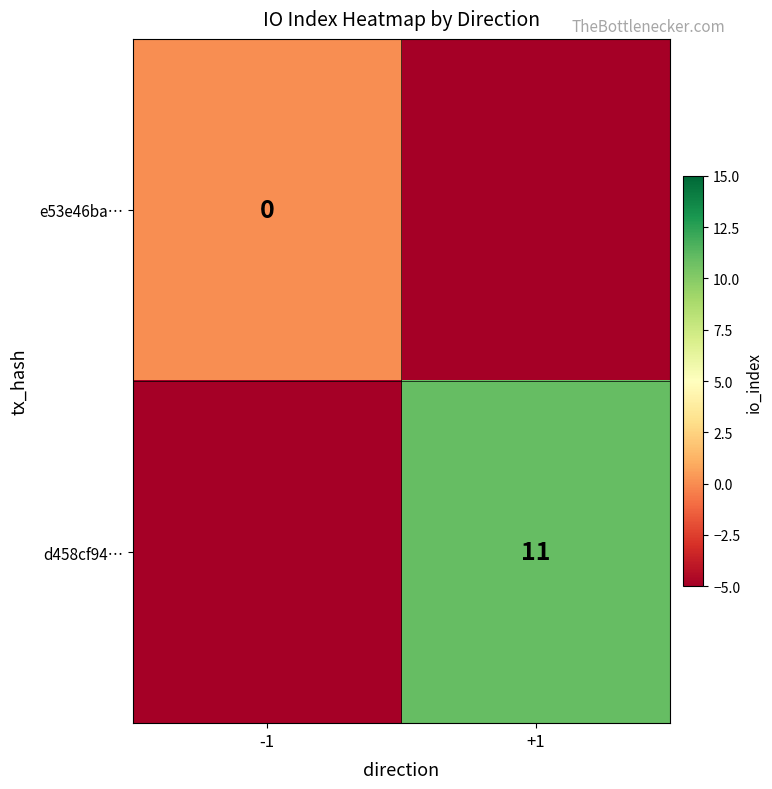

Is the value of e53e46ba… at -1 greater than the value of d458cf94… at +1?

No